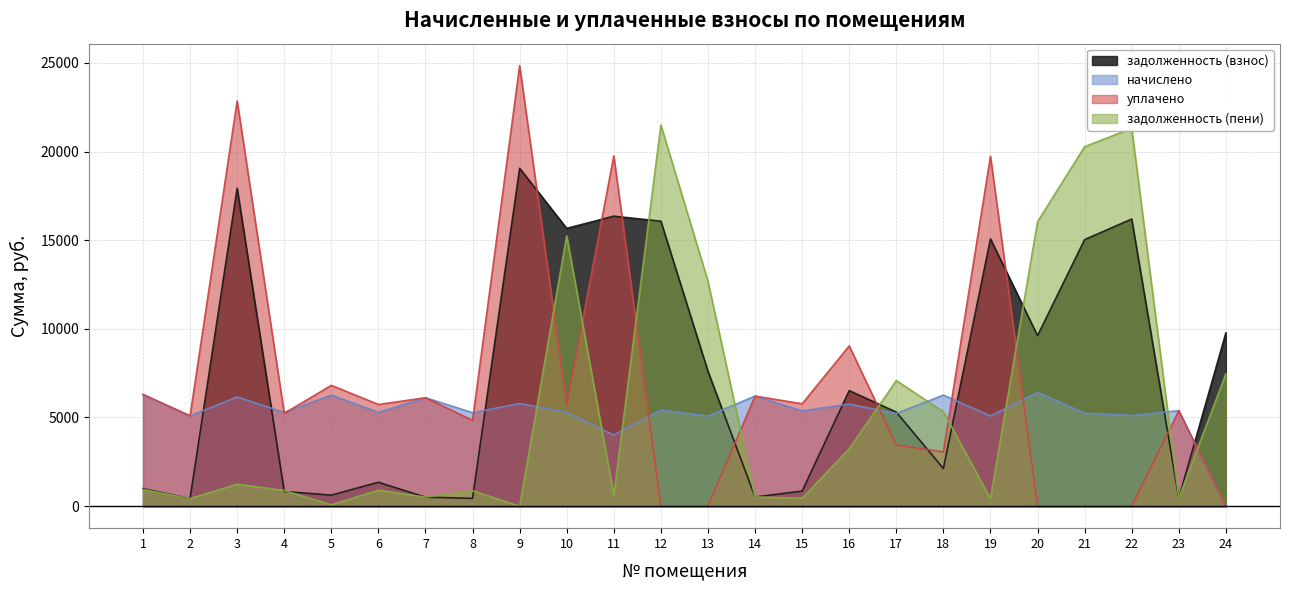

How many categories are shown in the chart?

24